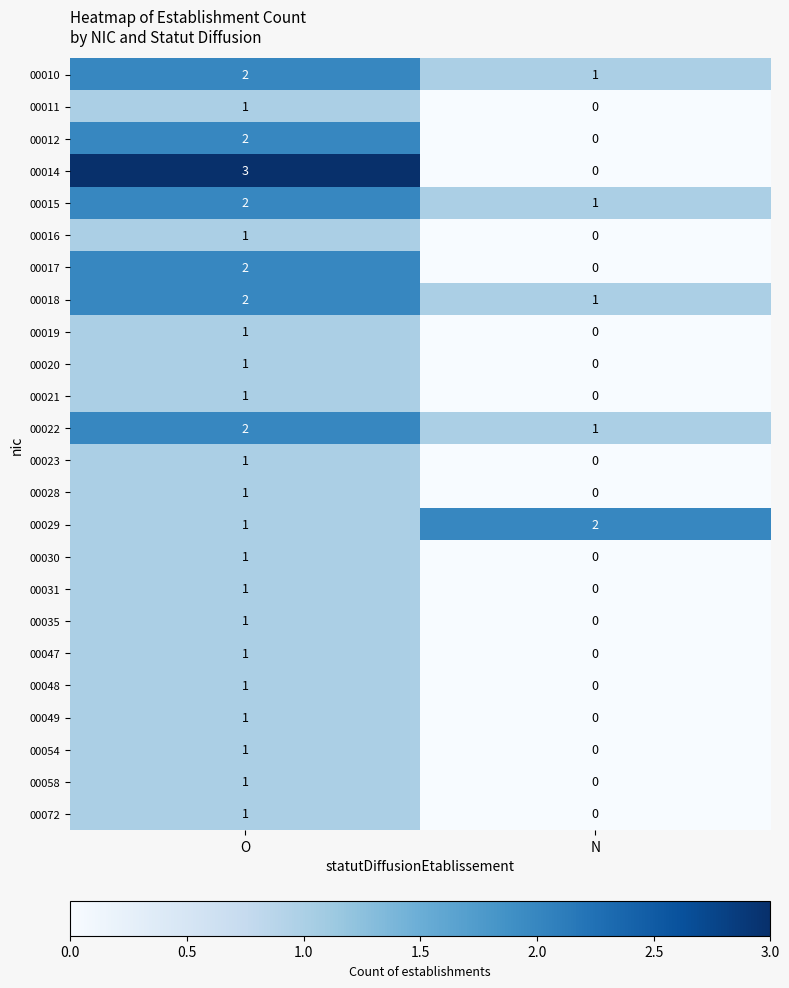

Rank the categories by 00049 value from highest to lowest.

O, N